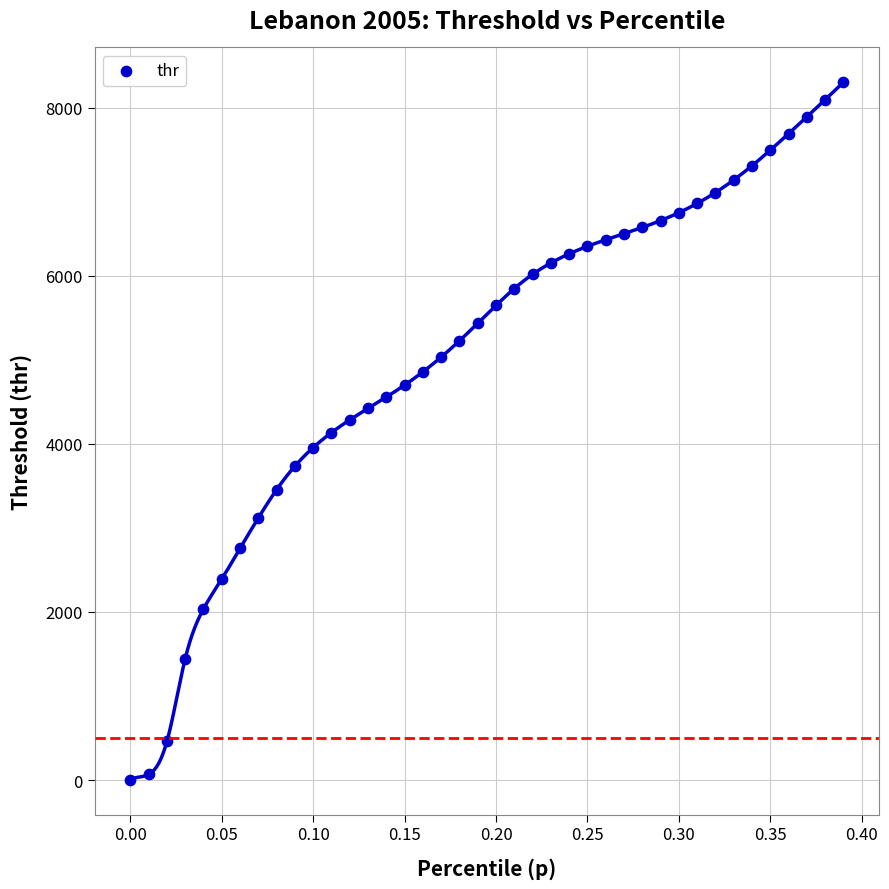

What is the range of Y values (max minus min)?

8297.4